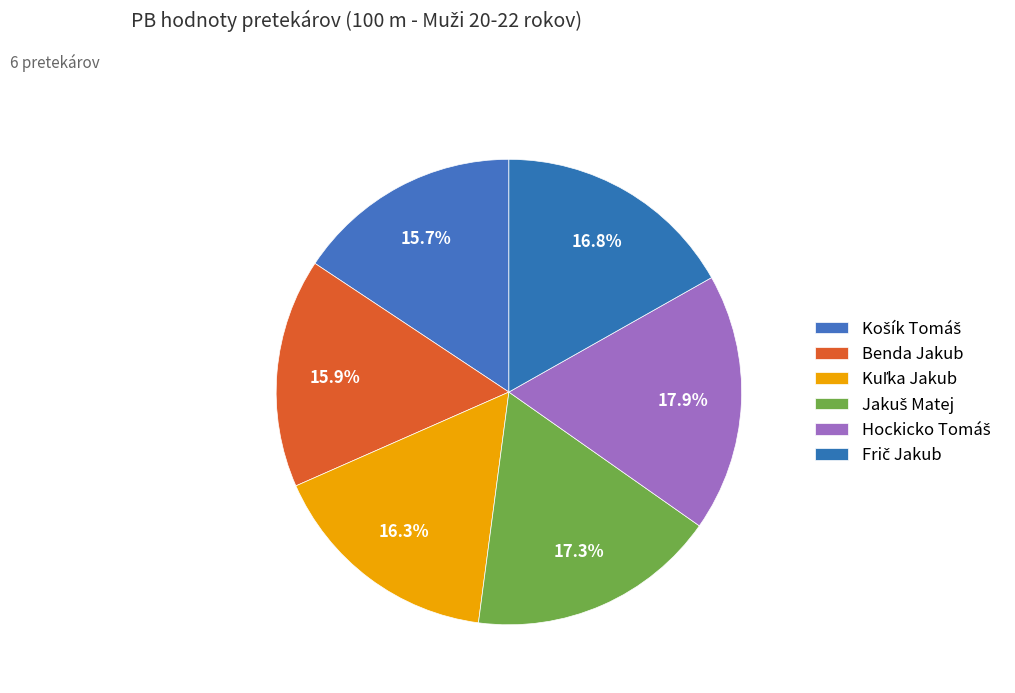

Between Košík Tomáš and Jakuš Matej, which is larger?

Jakuš Matej